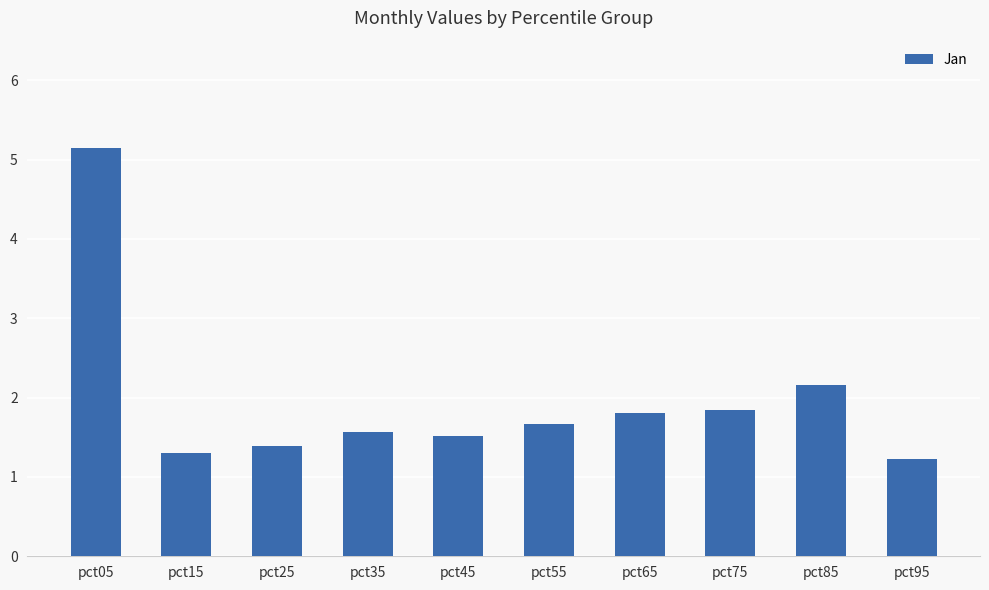

What is the minimum value shown in the chart?

1.2